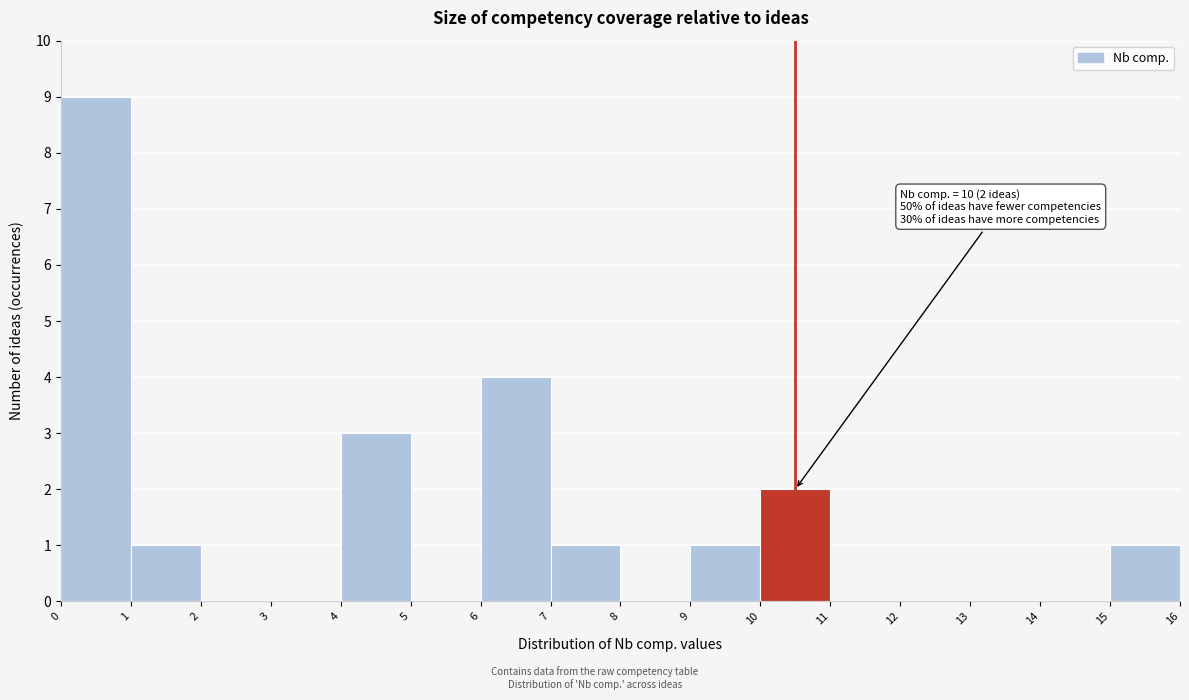

Over which range of the x-axis is the bar tallest?

0 to 1